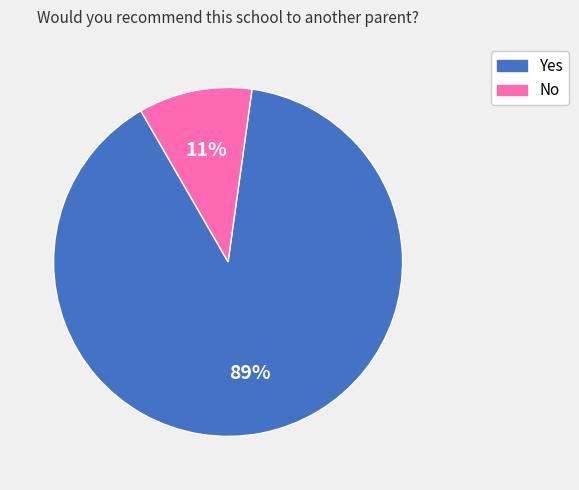

To the nearest percent, what is the average slice percentage?

50%